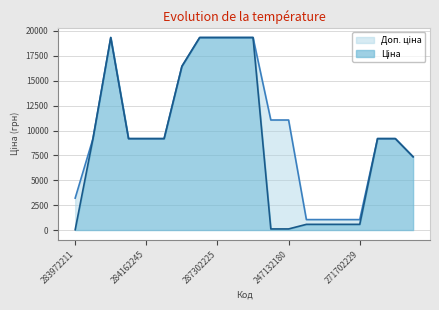

At how many categories does at least one series exceed 14436?

6